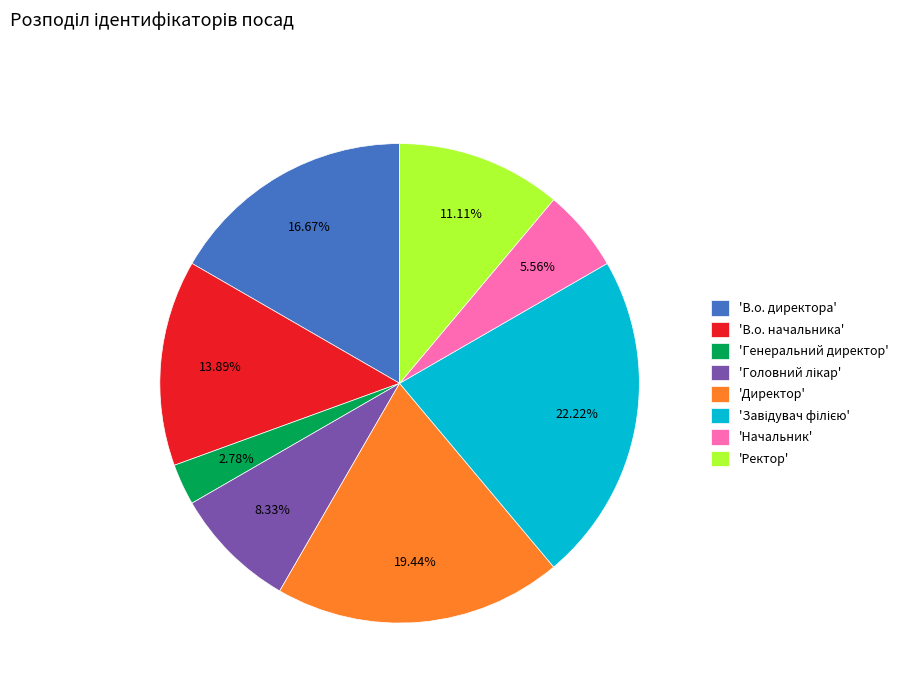

Which category has the smallest portion of the pie?

'Генеральний директор'